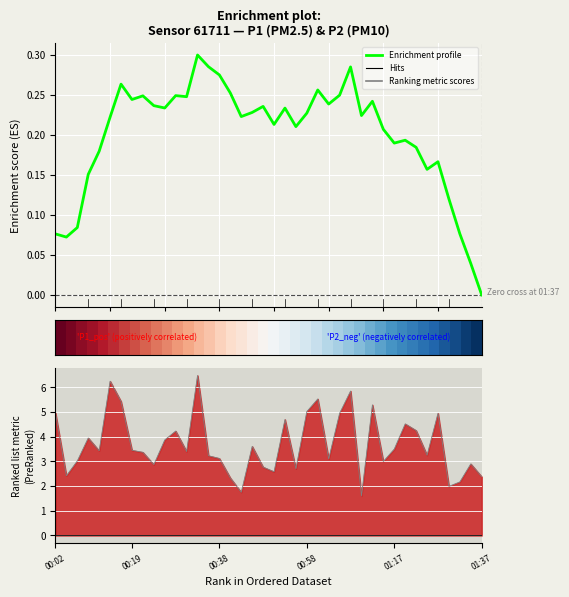

How many distinct data groups are displayed?

2